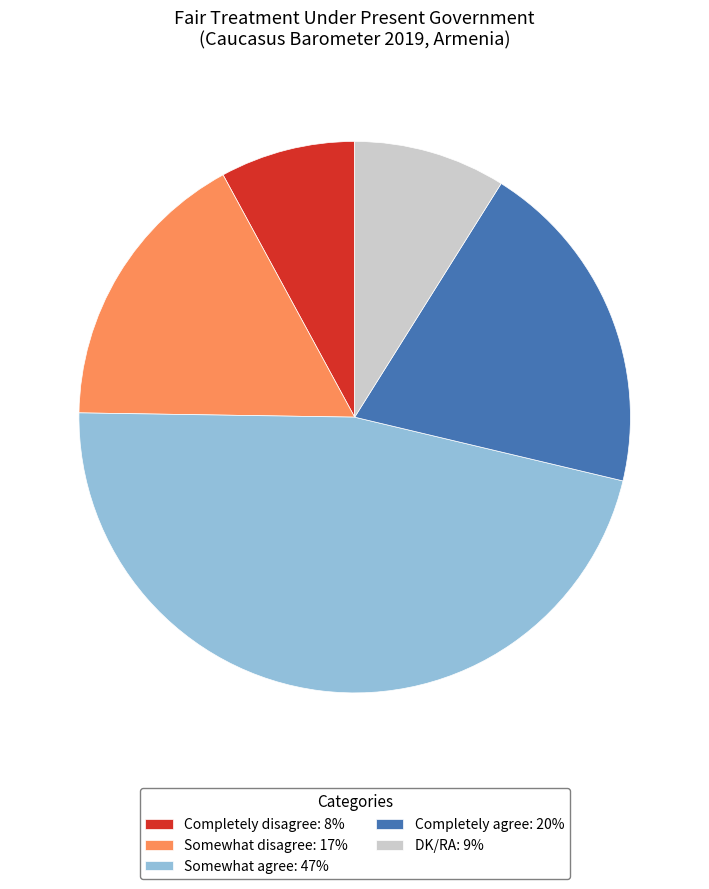

True or false: DK/RA: 9% accounts for 1% of the total.

False